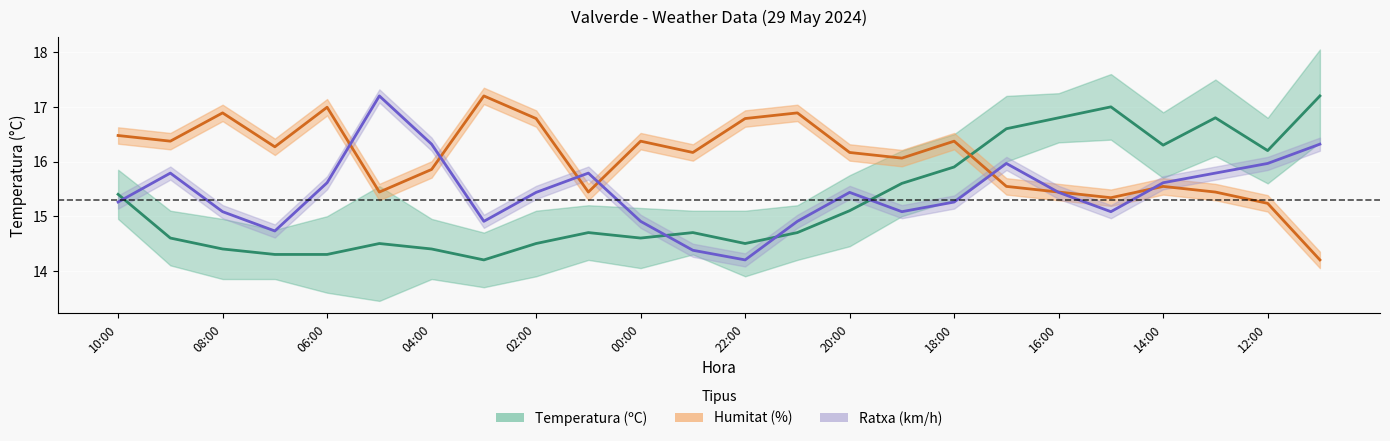

True or false: Humitat (%) has more than 0 interior local peaks.

True